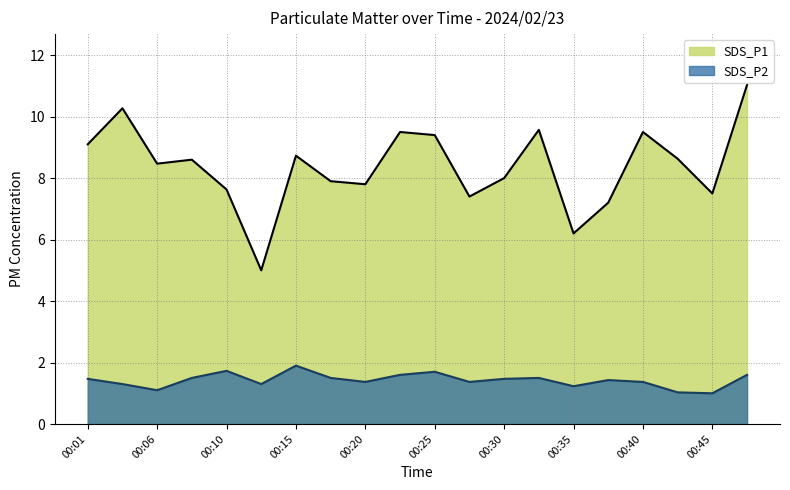

Reading right to left, list all the values displayed in this chart.

SDS_P1: 11.0	7.5	8.6	9.5	7.2	6.2	9.6	8.0	7.4	9.4	9.5	7.8	7.9	8.7	5.0	7.6	8.6	8.5	10.3	9.1
SDS_P2: 1.6	1.0	1.0	1.4	1.4	1.2	1.5	1.5	1.4	1.7	1.6	1.4	1.5	1.9	1.3	1.7	1.5	1.1	1.3	1.5